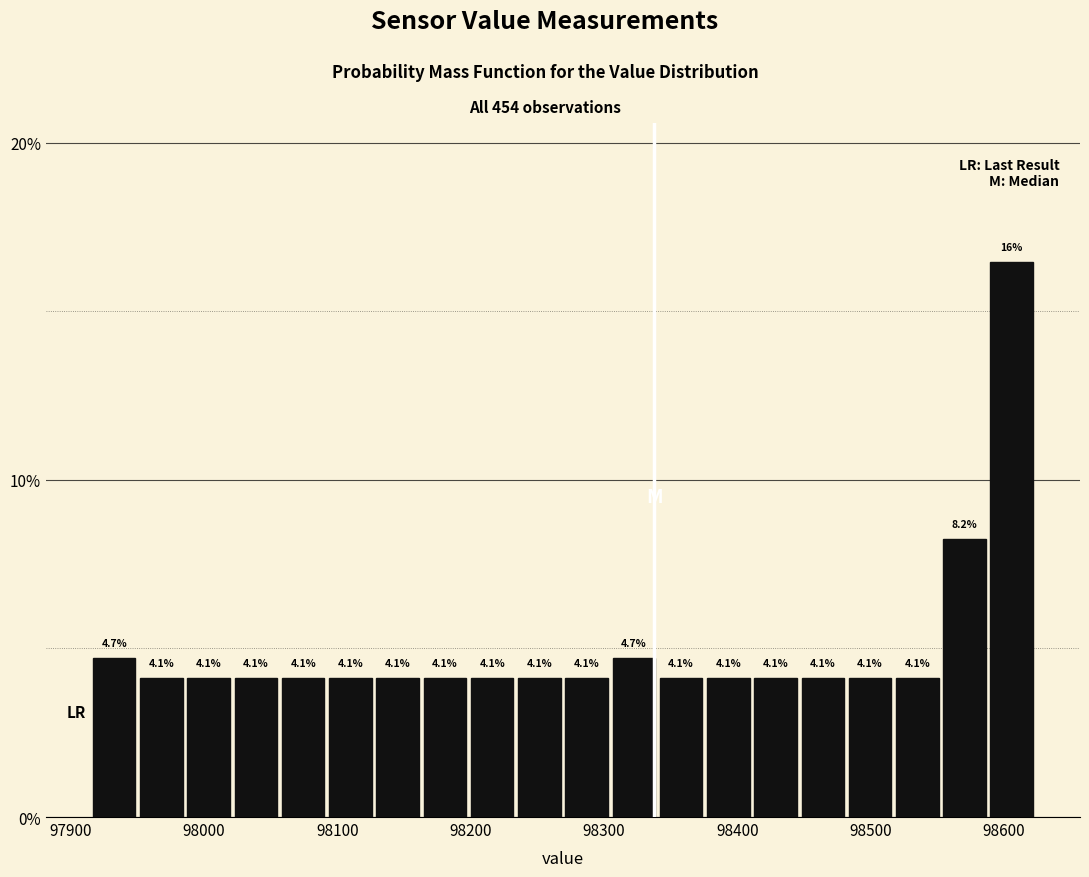

Around what value on the x-axis is the tallest bar? Give the approximate position of its centre, as read against the axis.

98610